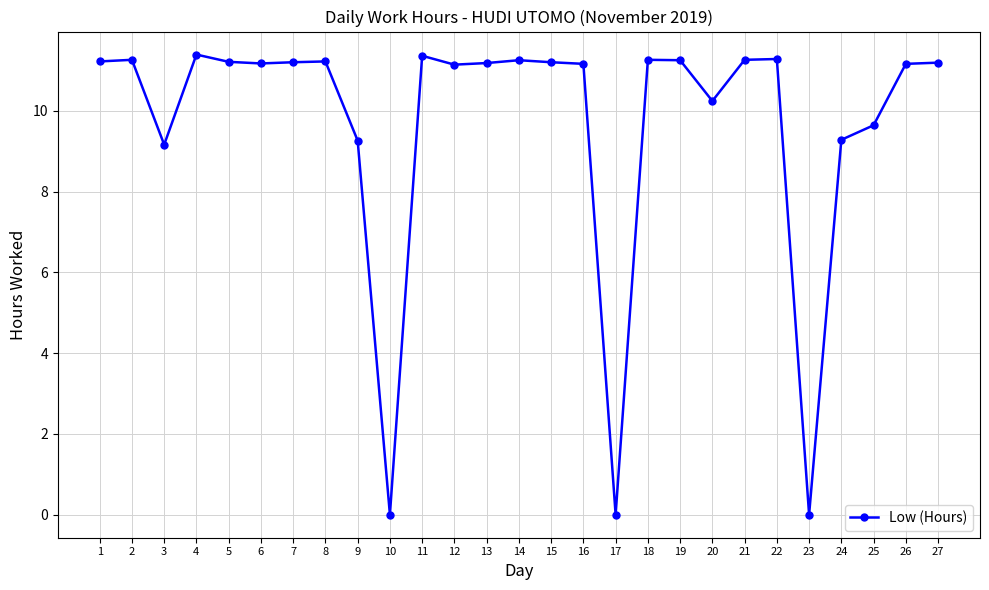

True or false: the data has more than 1 interior local peaks.

True